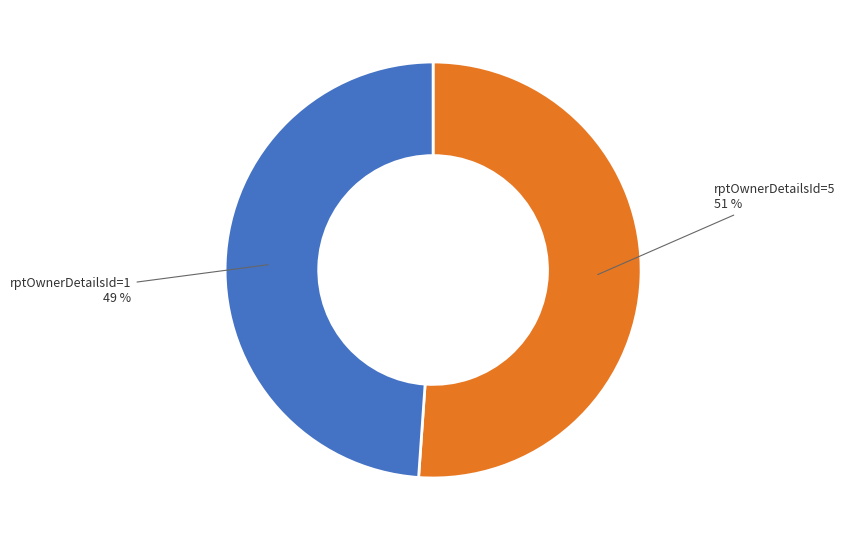

To the nearest percent, what is the difference between the largest and smallest slice percentages?

2%